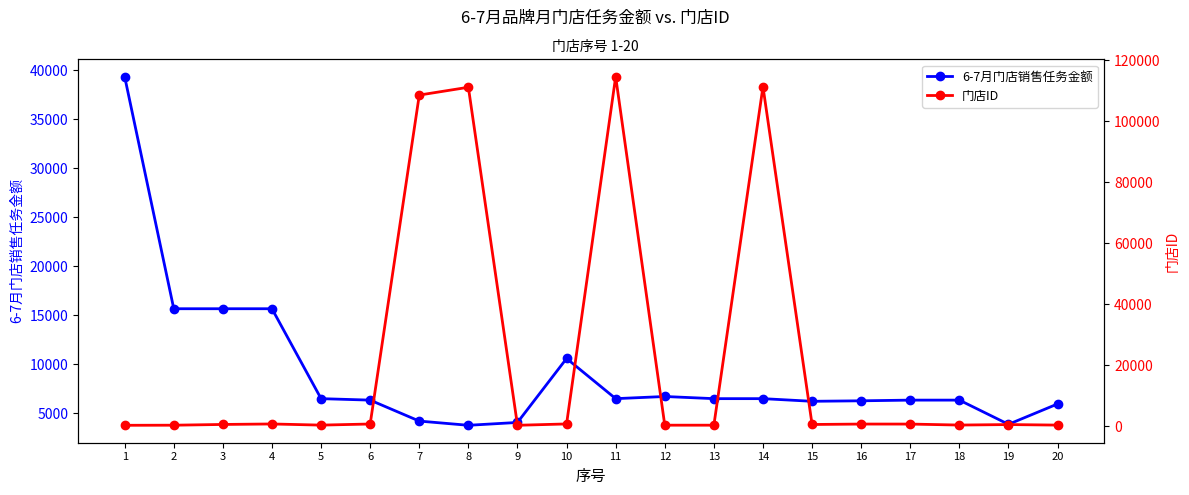

Is this an area chart (filled region under the line)?

No